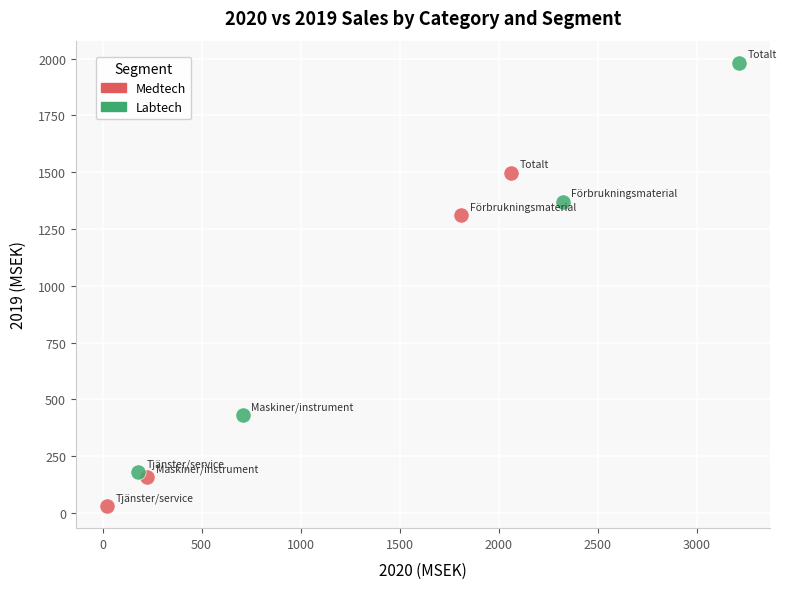

Which series has the widest spread of Y values?

Labtech